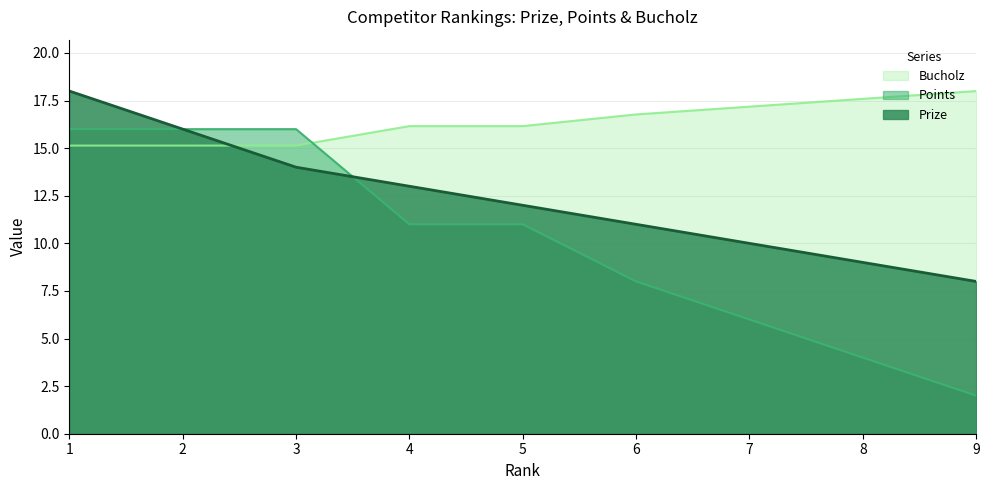

The value of Prize at 6 is 11.0. True or false?

True